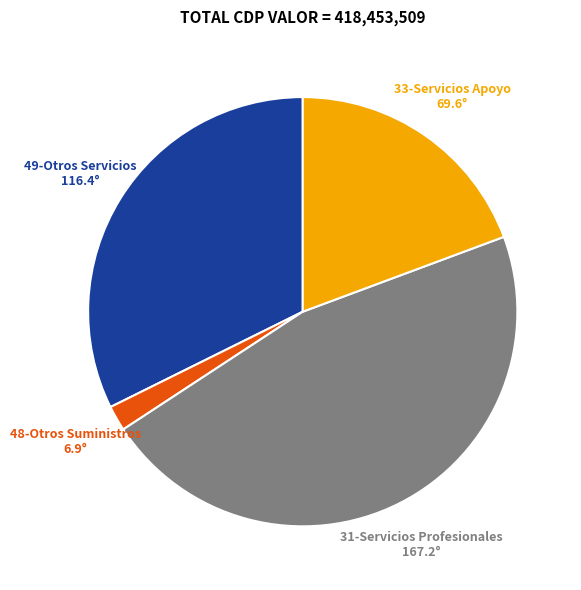

What is the largest slice in the pie chart?

31-Servicios Profesionales